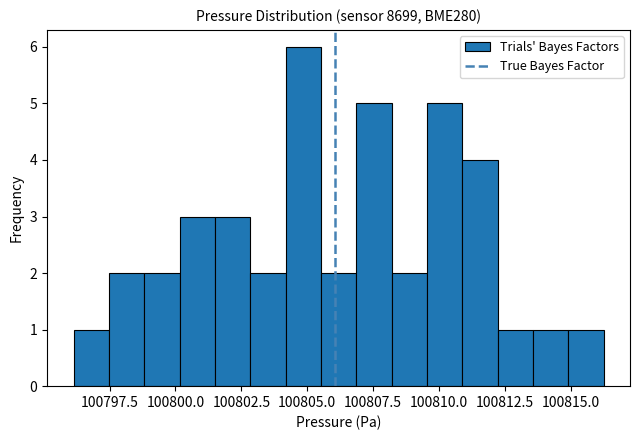

Around what value on the x-axis is the tallest bar? Give the approximate position of its centre, as read against the axis.

100805.0